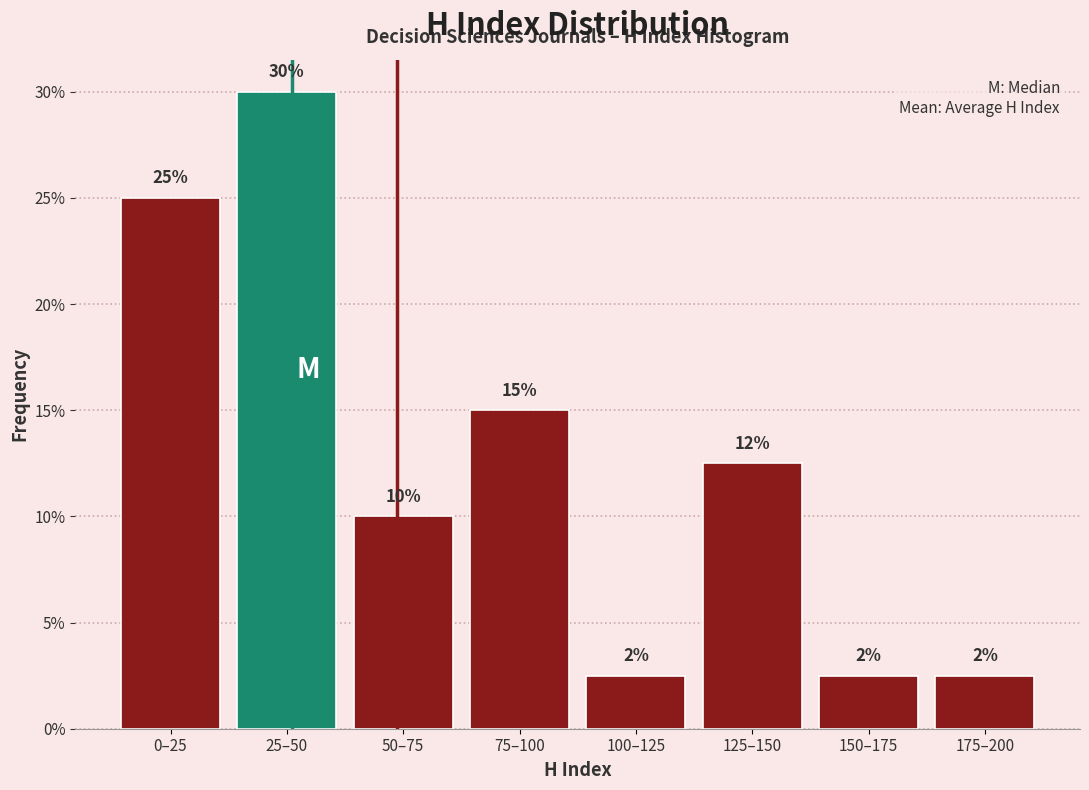

What is the label of the 5th bar from the right?

75–100